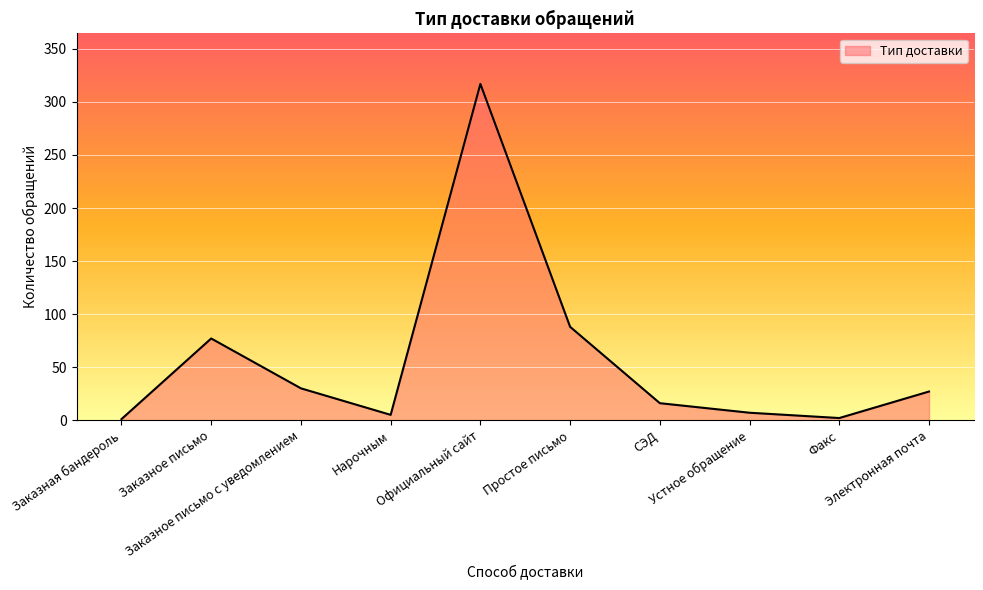

What is the sum of the values at Электронная почта and СЭД?

43